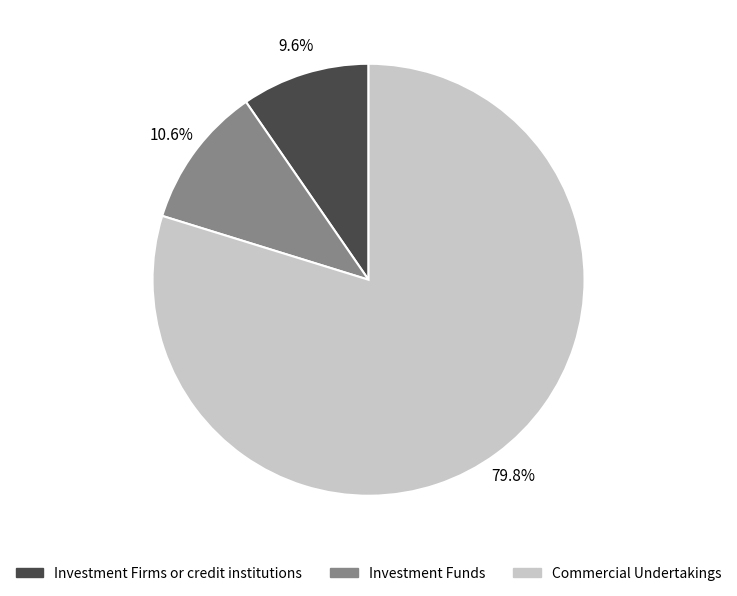

Which category has the biggest portion of the pie?

Commercial Undertakings